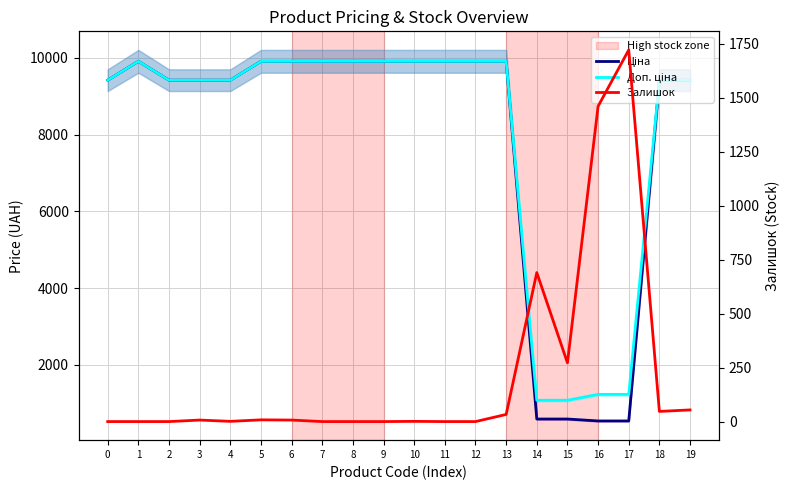

True or false: Ціна and Доп. ціна cross at least once.

False